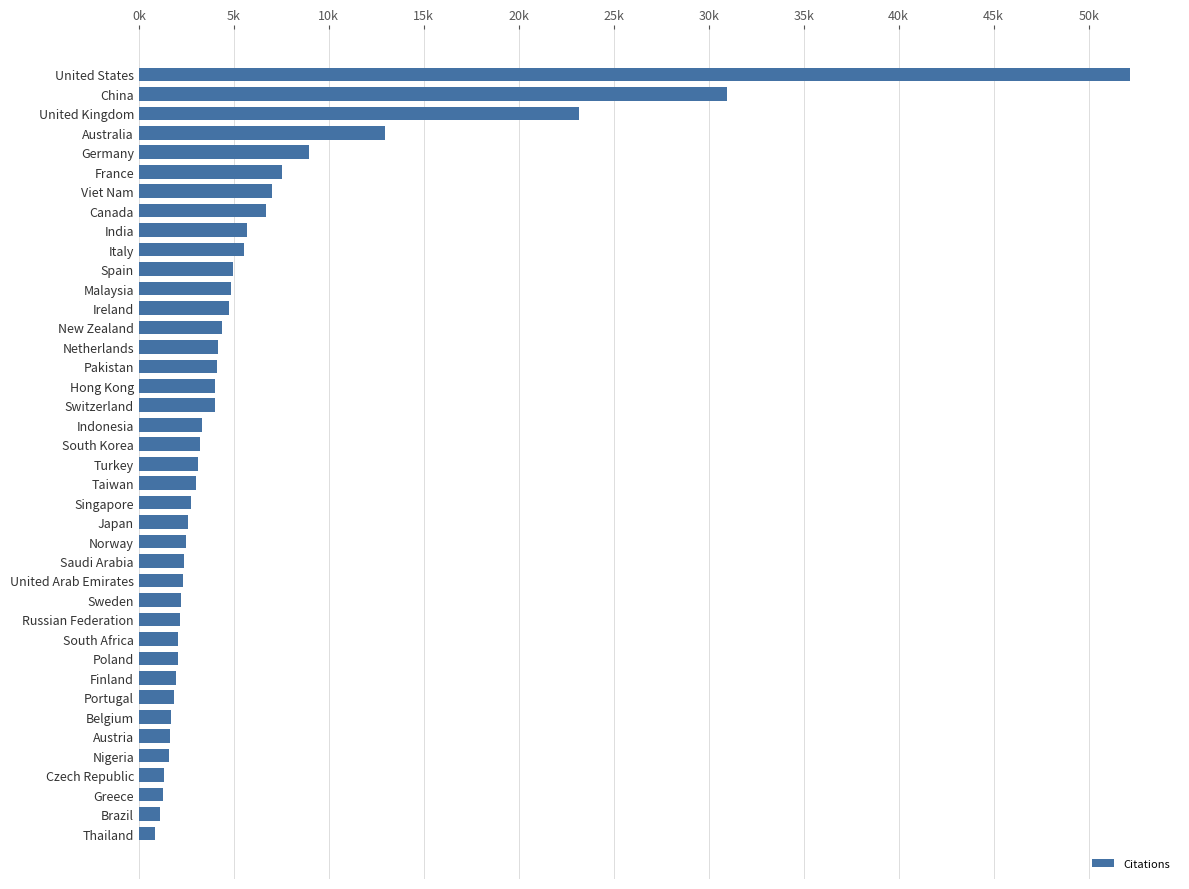

What is the difference between the maximum and minimum values?

51336